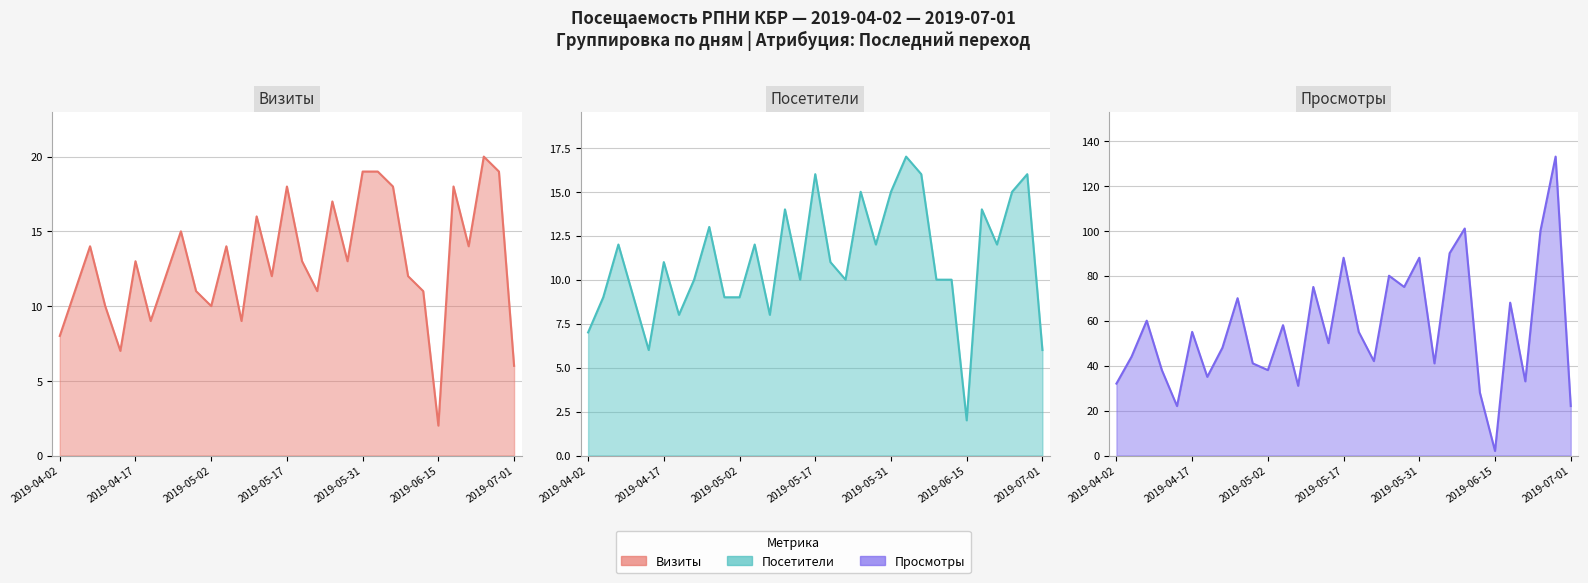

Which category has the highest value across all series?

2019-06-27